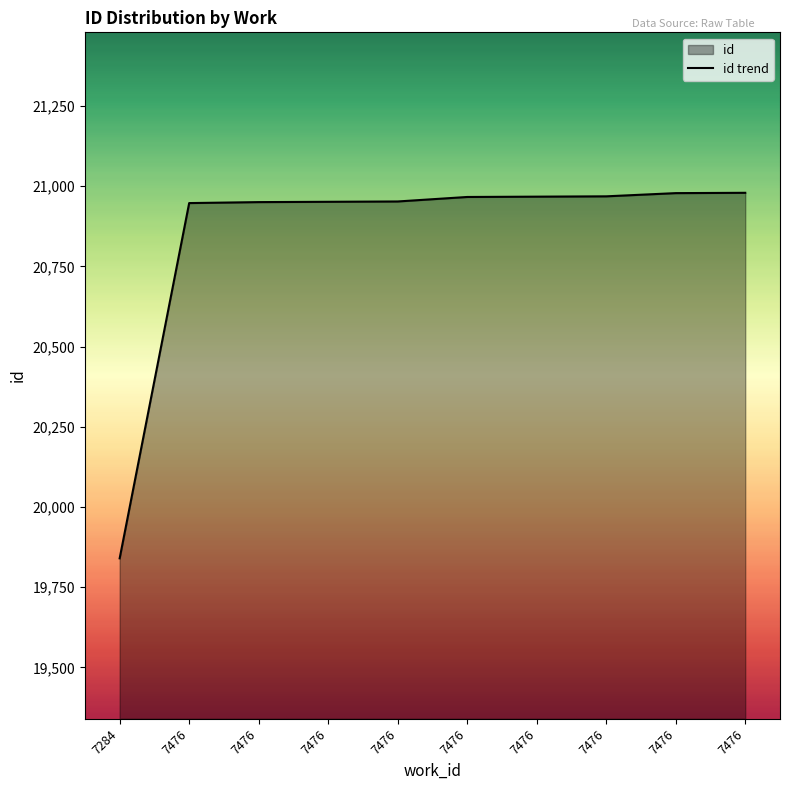

The value at 7284 is 19840. True or false?

True